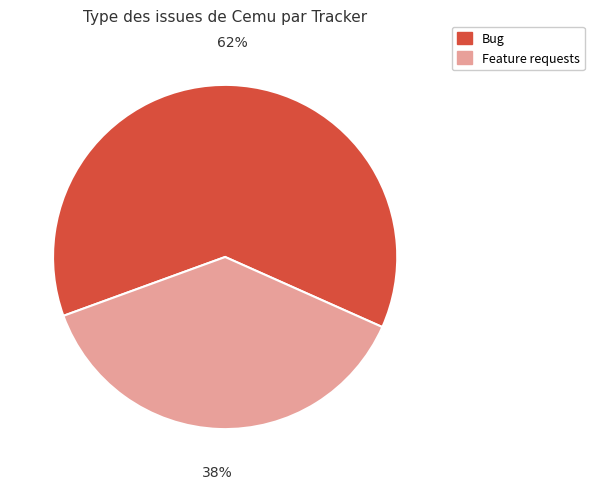

To the nearest percent, what percentage of the pie is Bug?

62%